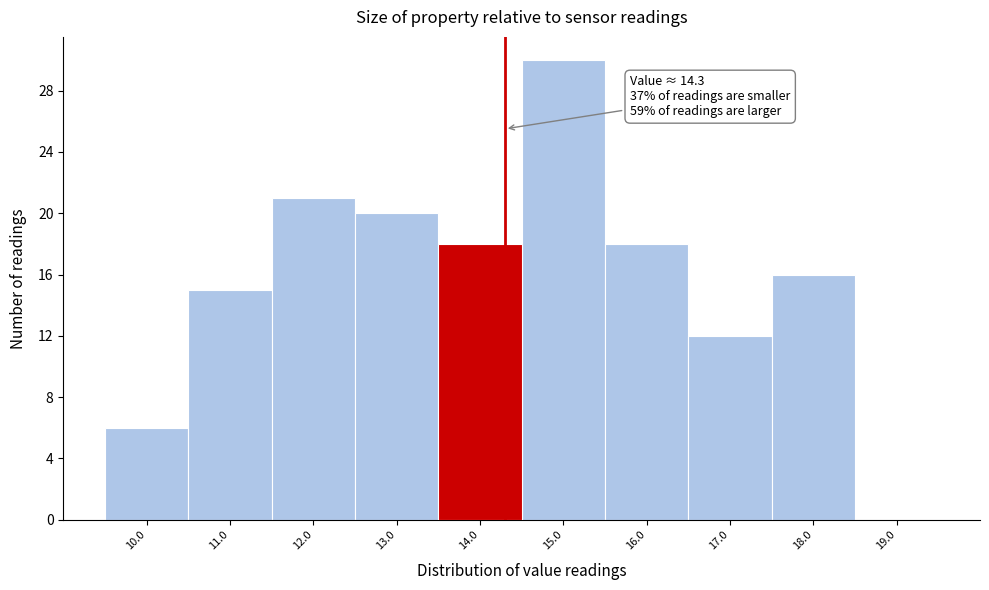

Over which range of the x-axis is the bar tallest?

14.5 to 15.5